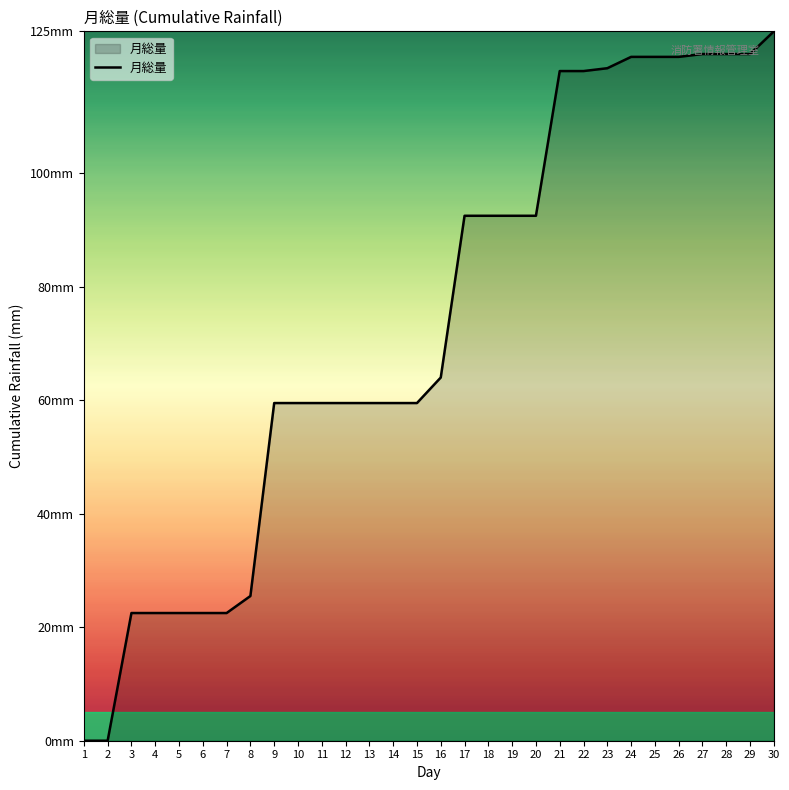

The value at 19 is 34.1. True or false?

False